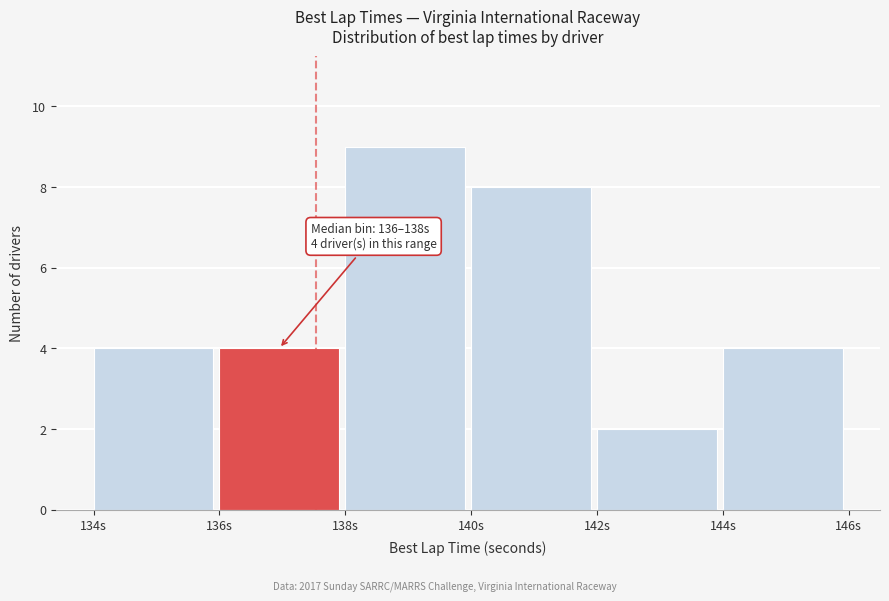

Over which range of the x-axis is the bar tallest?

138 to 140